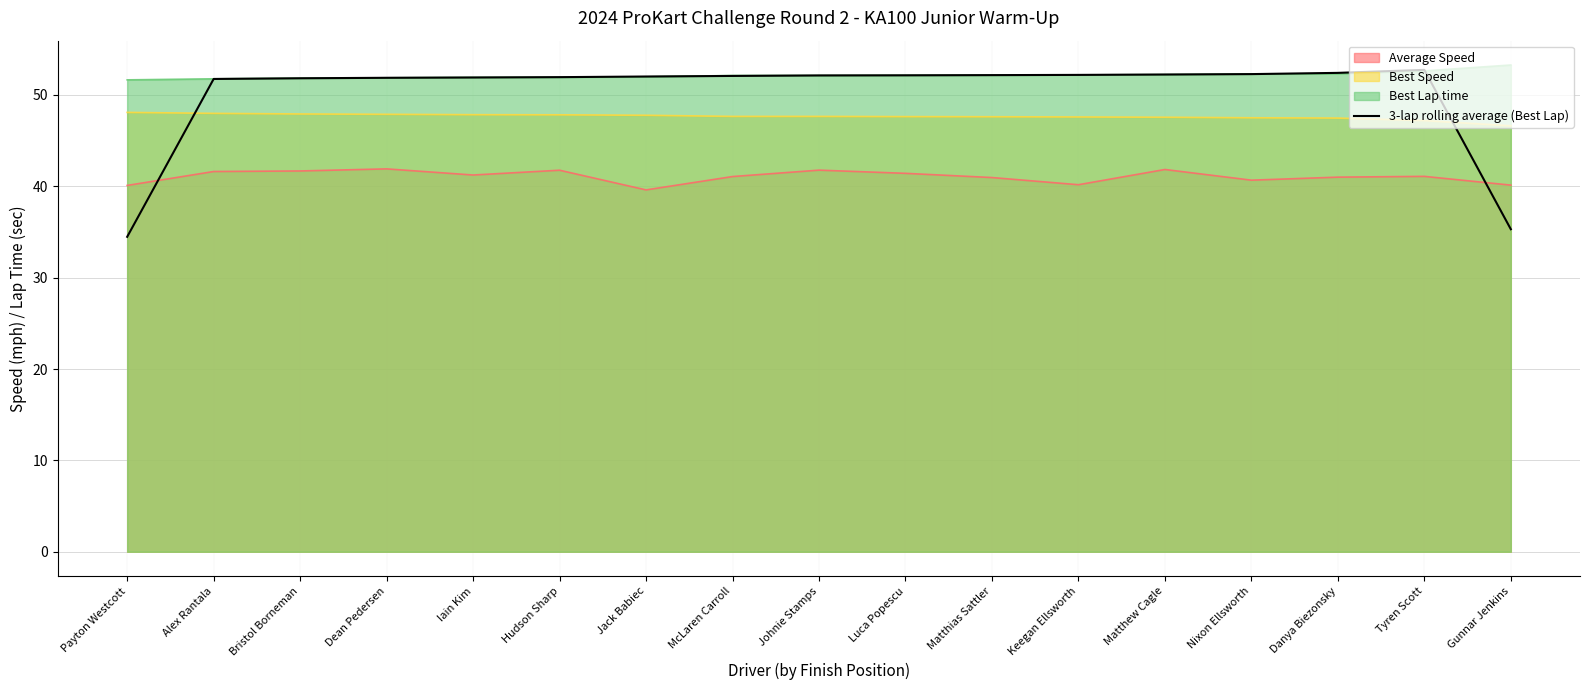

Is it true that the value at Nixon Ellsworth is 74.5?

False